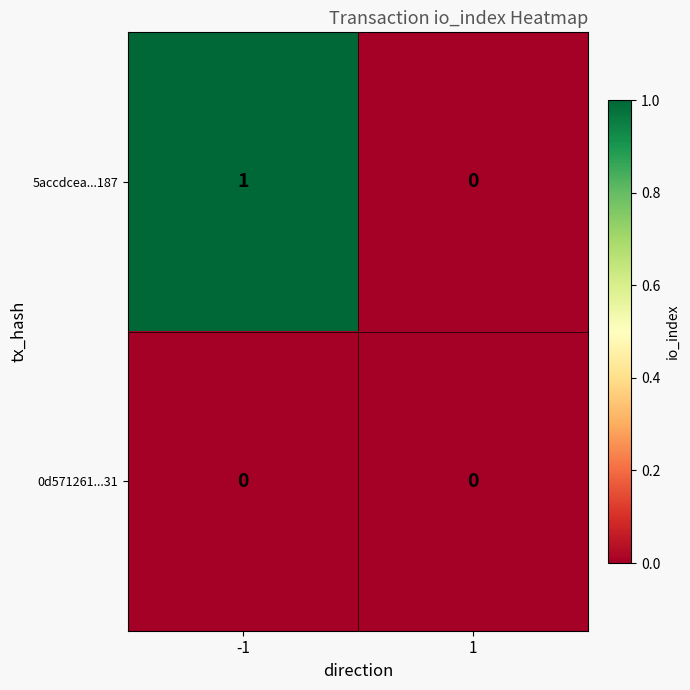

Rank the series by their average value, from lowest to highest.

0d571261...31, 5accdcea...187